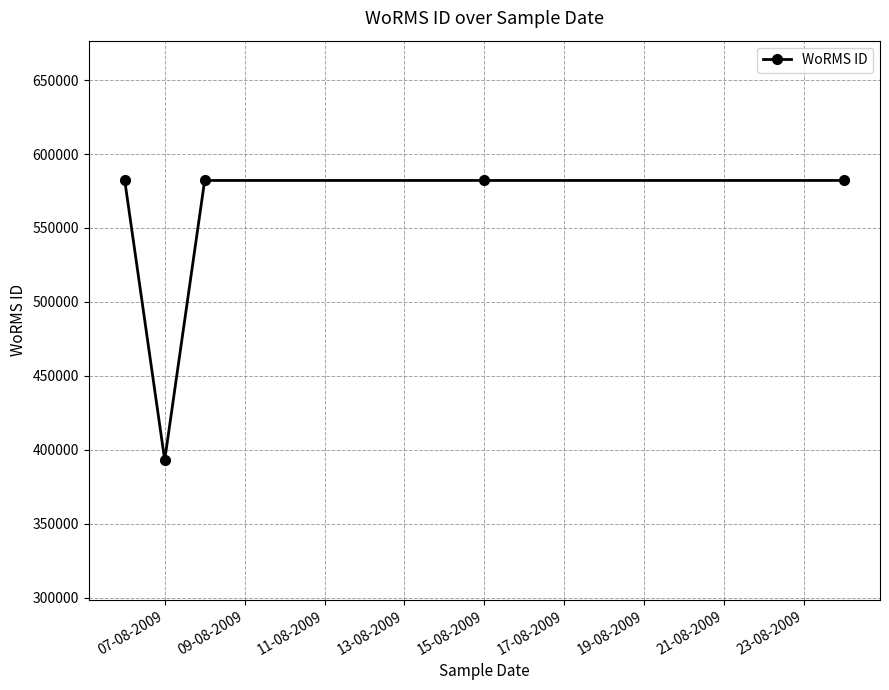

Is this an area chart (filled region under the line)?

No